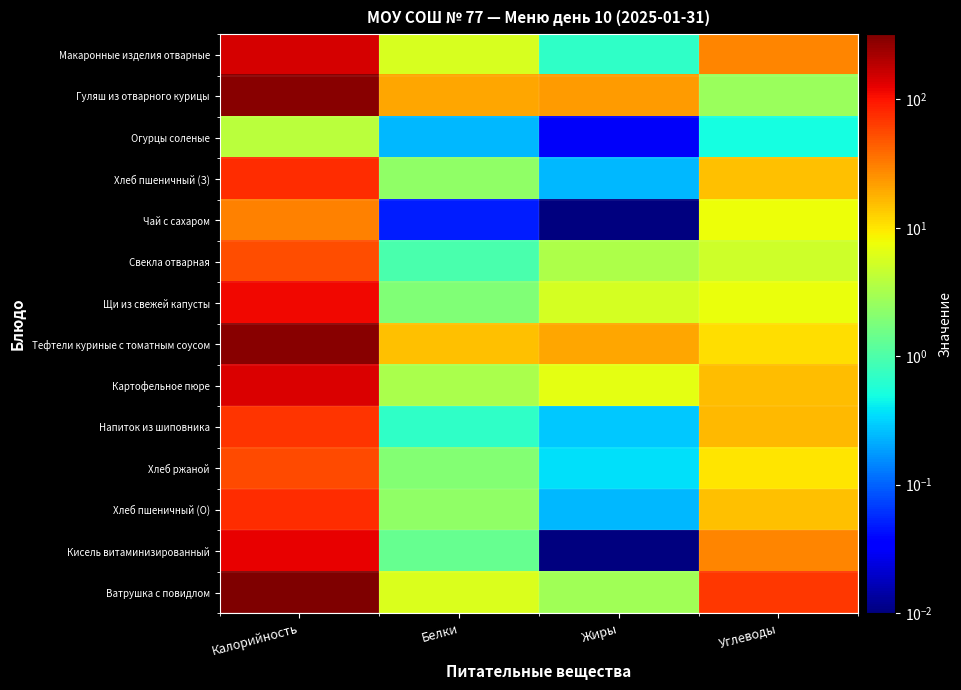

At how many categories does at least one series exceed 281?

1